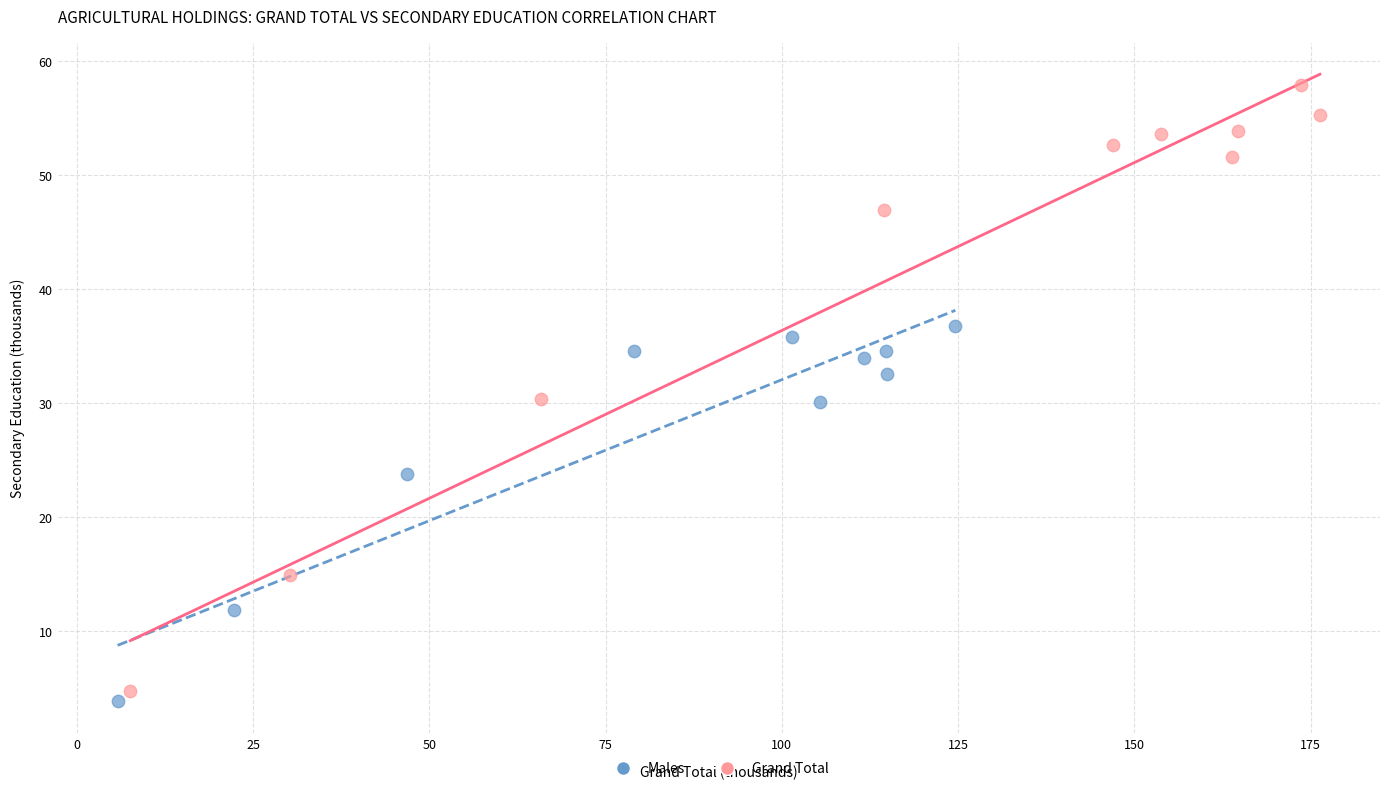

Which series reaches the minimum Y coordinate?

Males